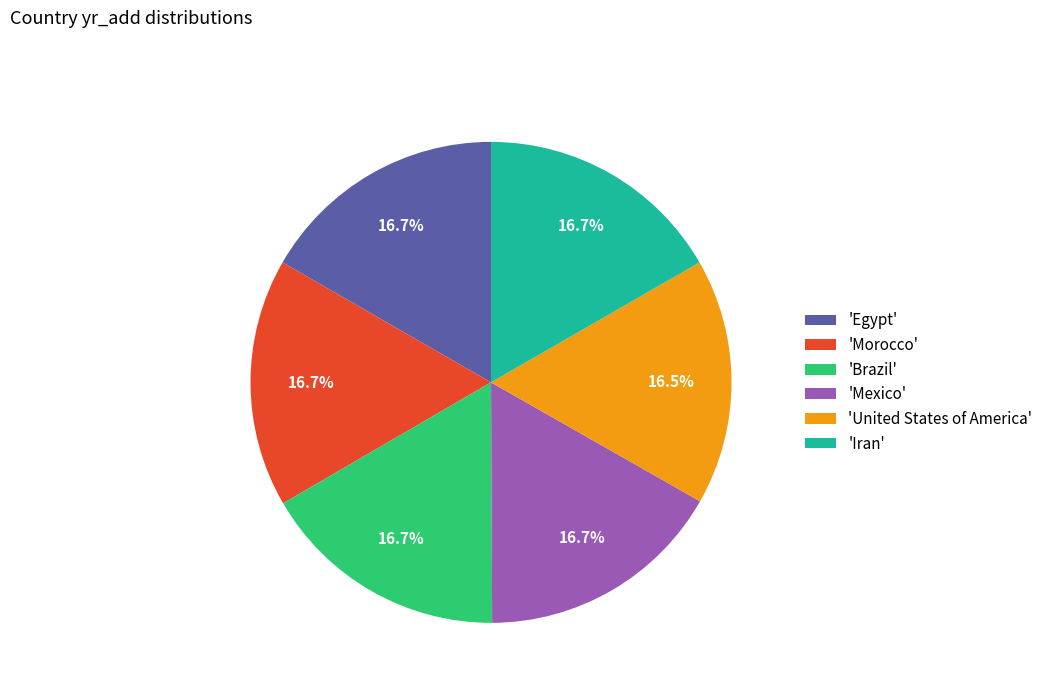

What is the ratio of the value at 'Egypt' to the value at 'United States of America'?

1.0